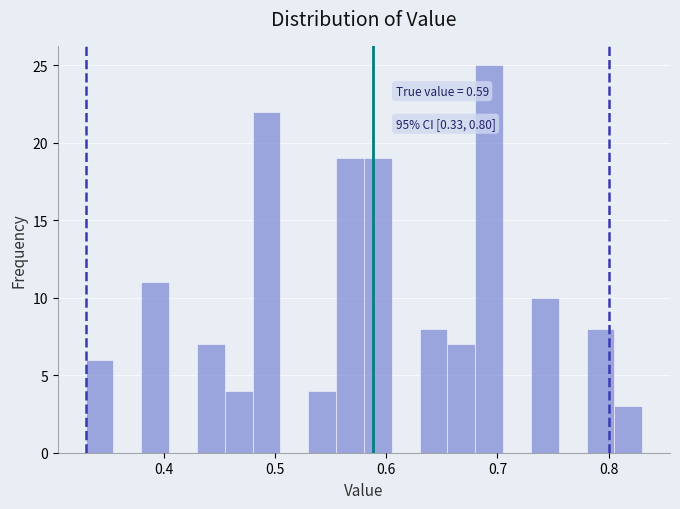

Around what value on the x-axis is the tallest bar? Give the approximate position of its centre, as read against the axis.

0.69